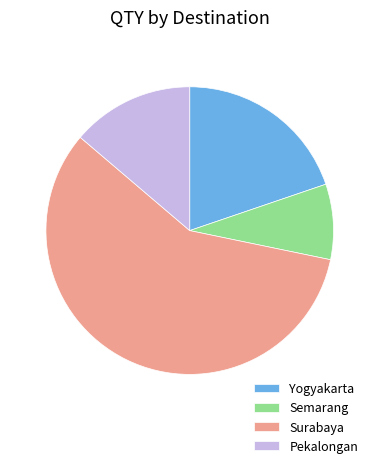

Which slice is the largest?

Surabaya